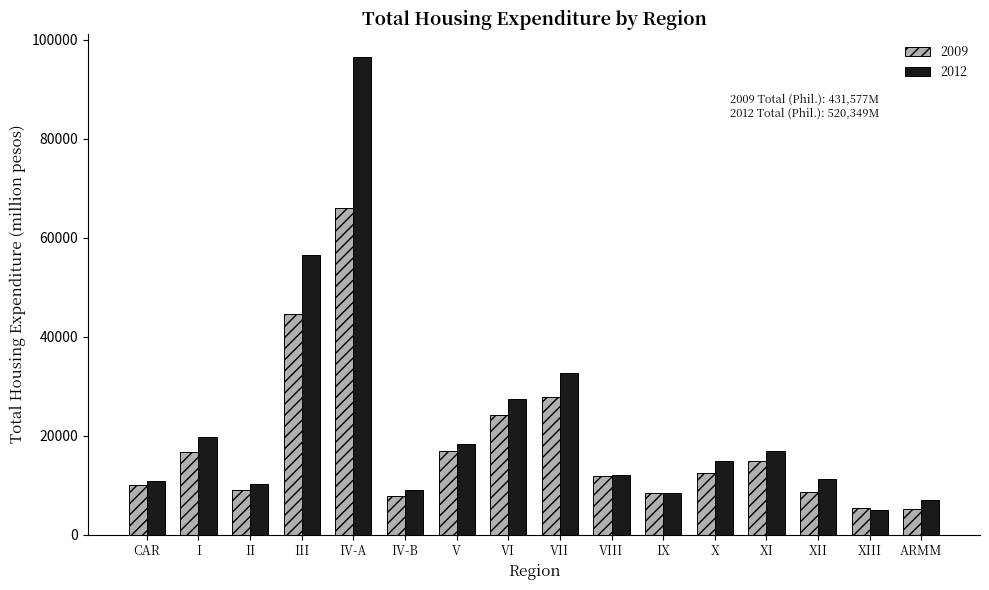

Which series has the widest spread of values?

2012